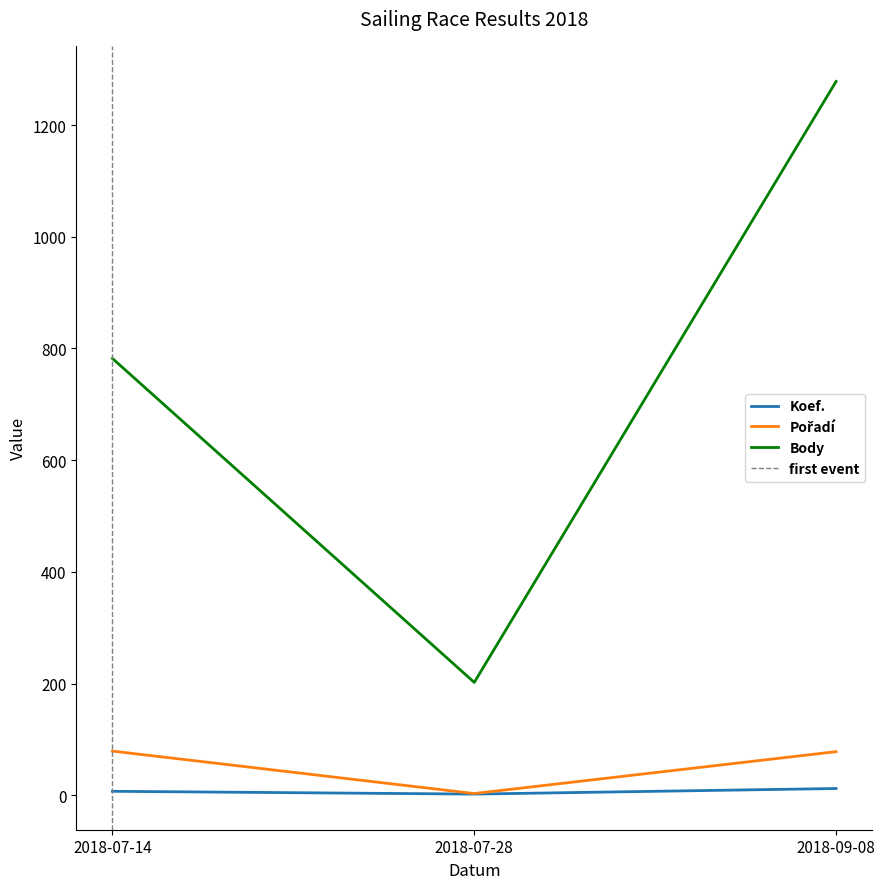

Rank the series by their maximum value, from highest to lowest.

Body, Pořadí, Koef.